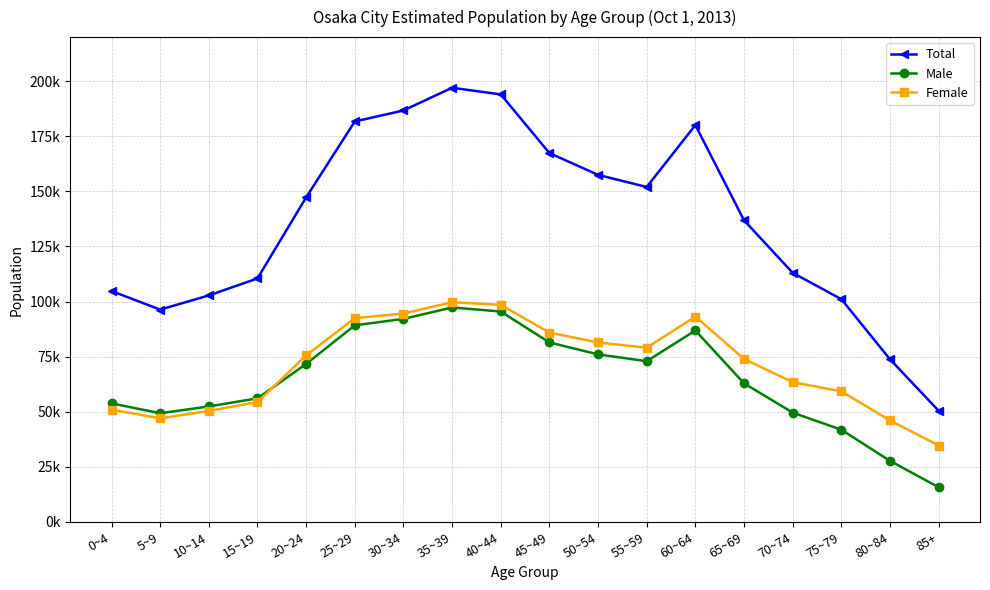

What is the label of the 12th point from the right?

30~34